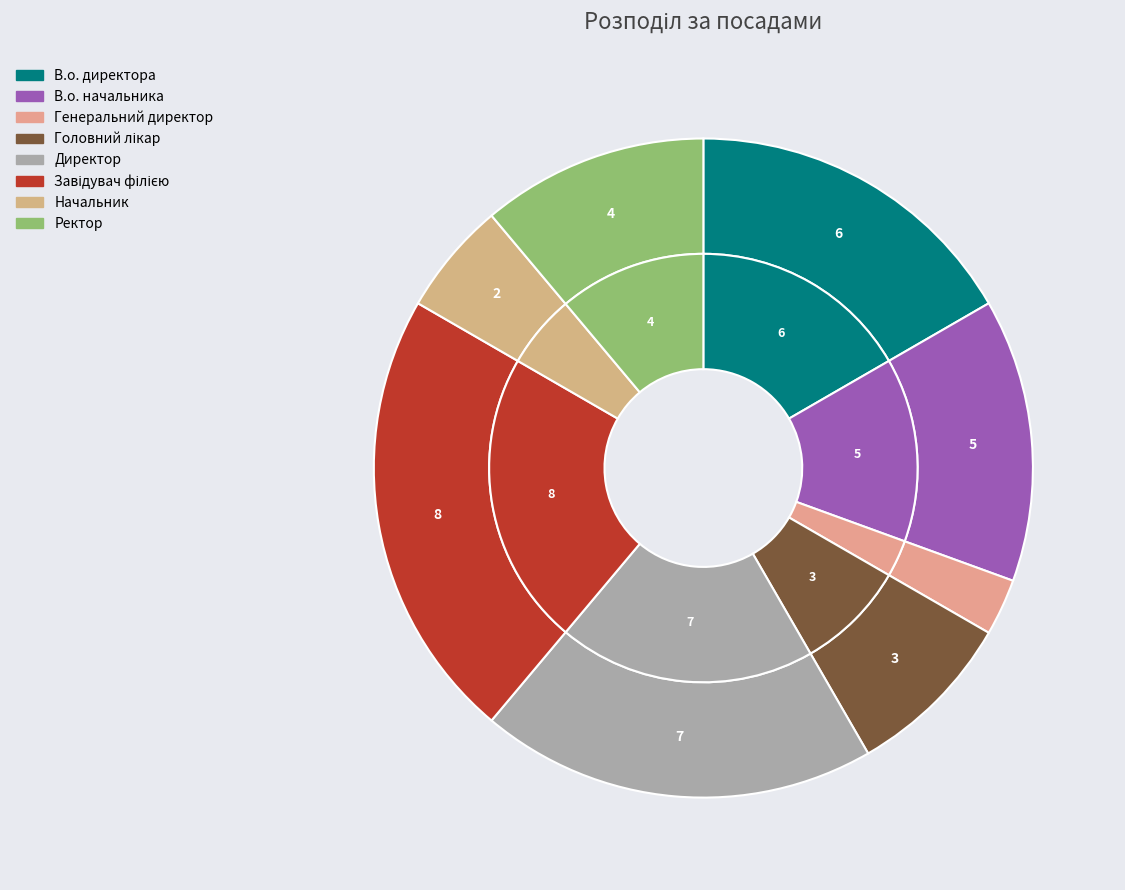

Between В.о. директора and Директор, which is larger?

Директор